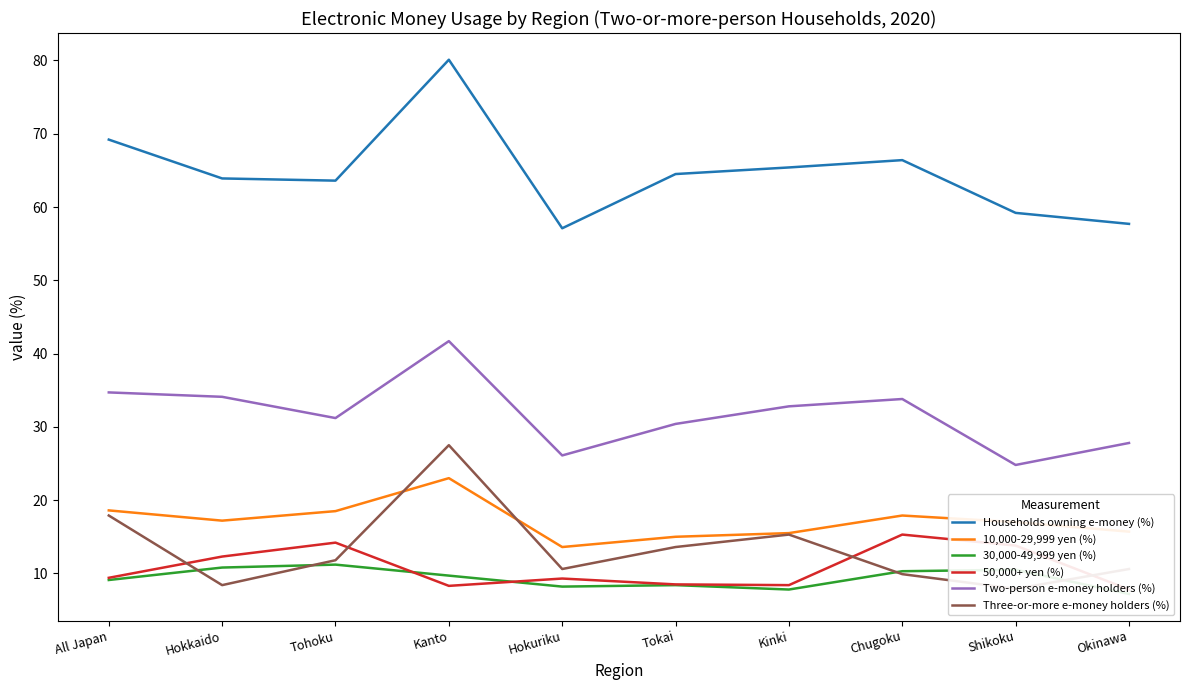

What is the spread (max minus min) of values at Tokai?

56.1